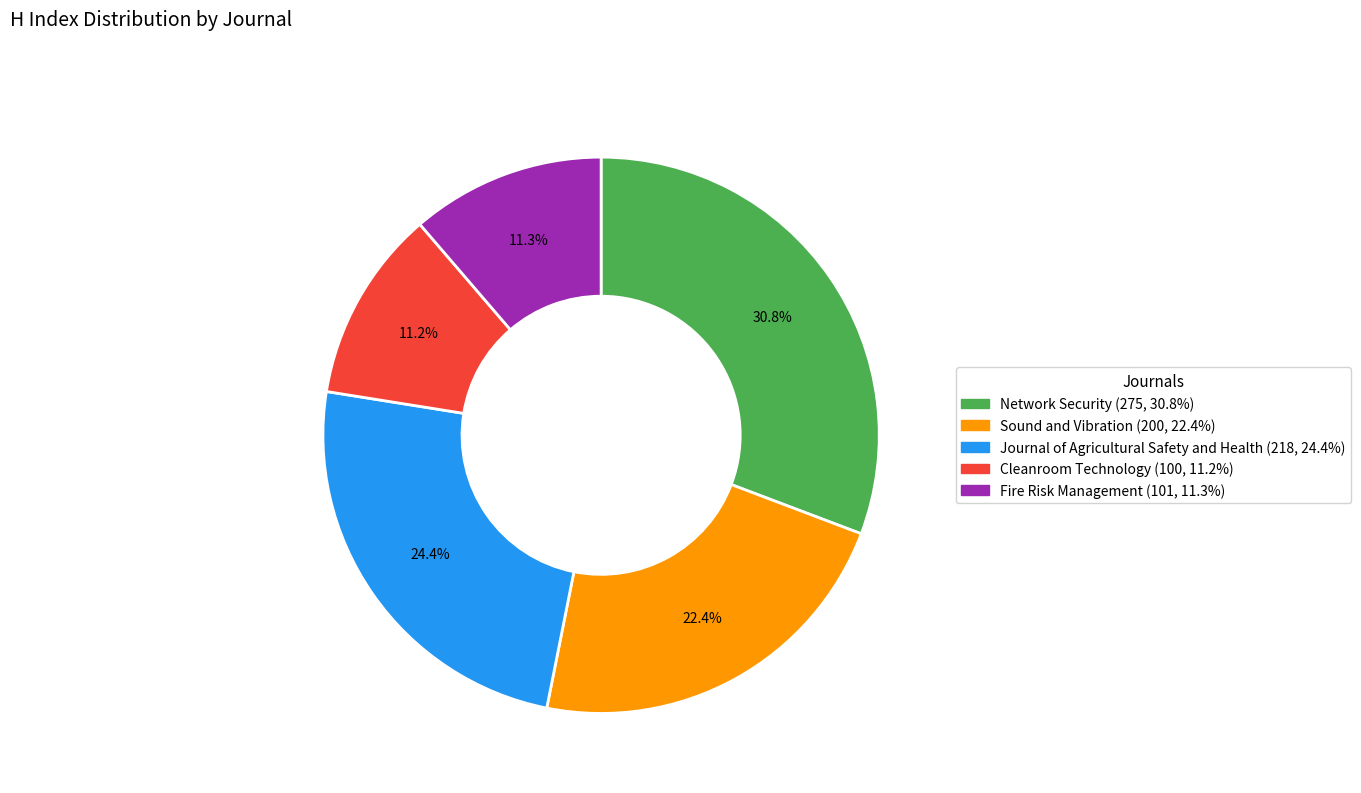

To the nearest percent, what is the difference between the Journal of Agricultural Safety and Health and Fire Risk Management slice percentages?

13%